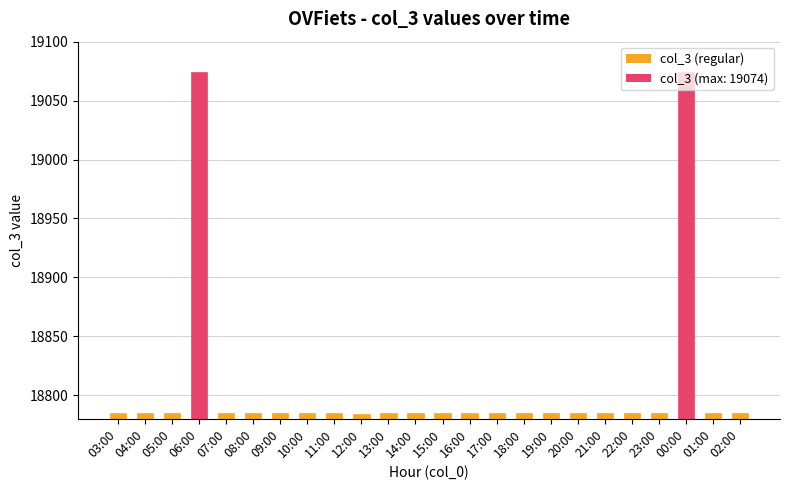

What is the label of the 20th bar from the right?

07:00